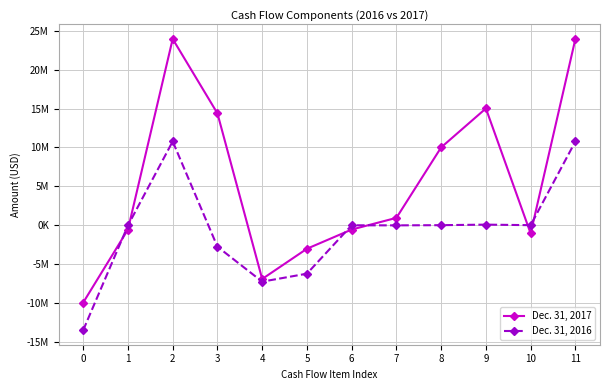

How many intersections are there between Dec. 31, 2017 and Dec. 31, 2016?

6